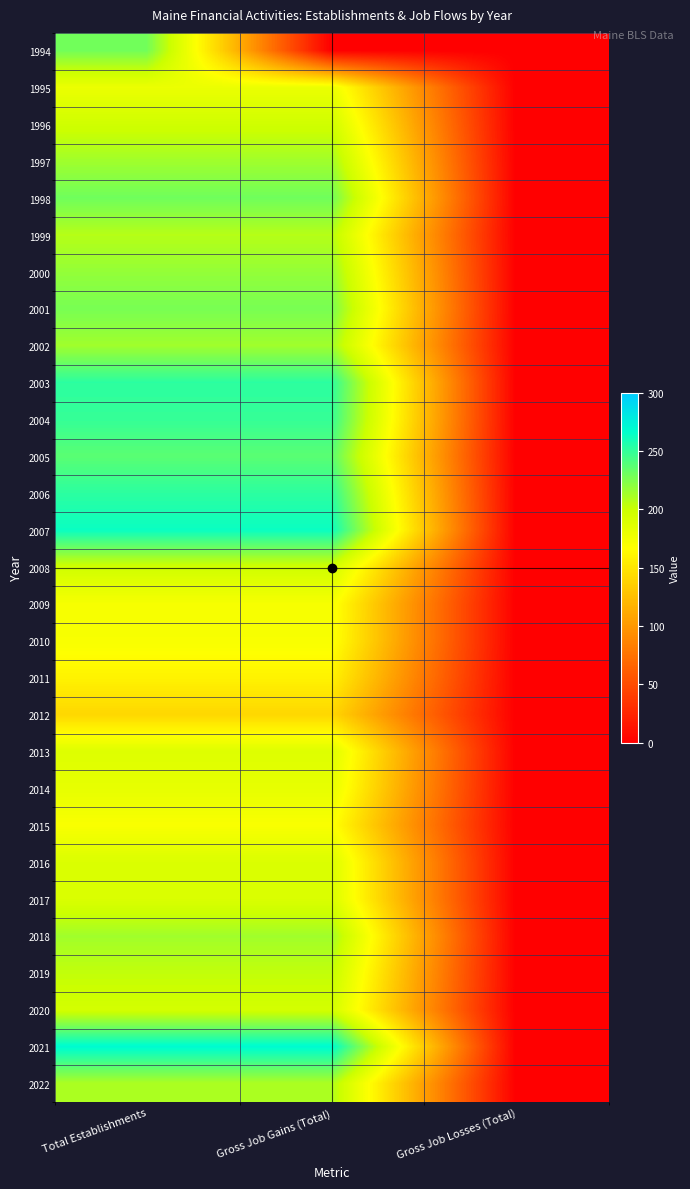

Rank the series by their maximum value, from highest to lowest.

2021, 2007, 2003, 2006, 2004, 2005, 1998, 1994, 2001, 2000, 1997, 2002, 2018, 2022, 1999, 2019, 1996, 2008, 2020, 2017, 2016, 2013, 2014, 1995, 2009, 2010, 2015, 2011, 2012